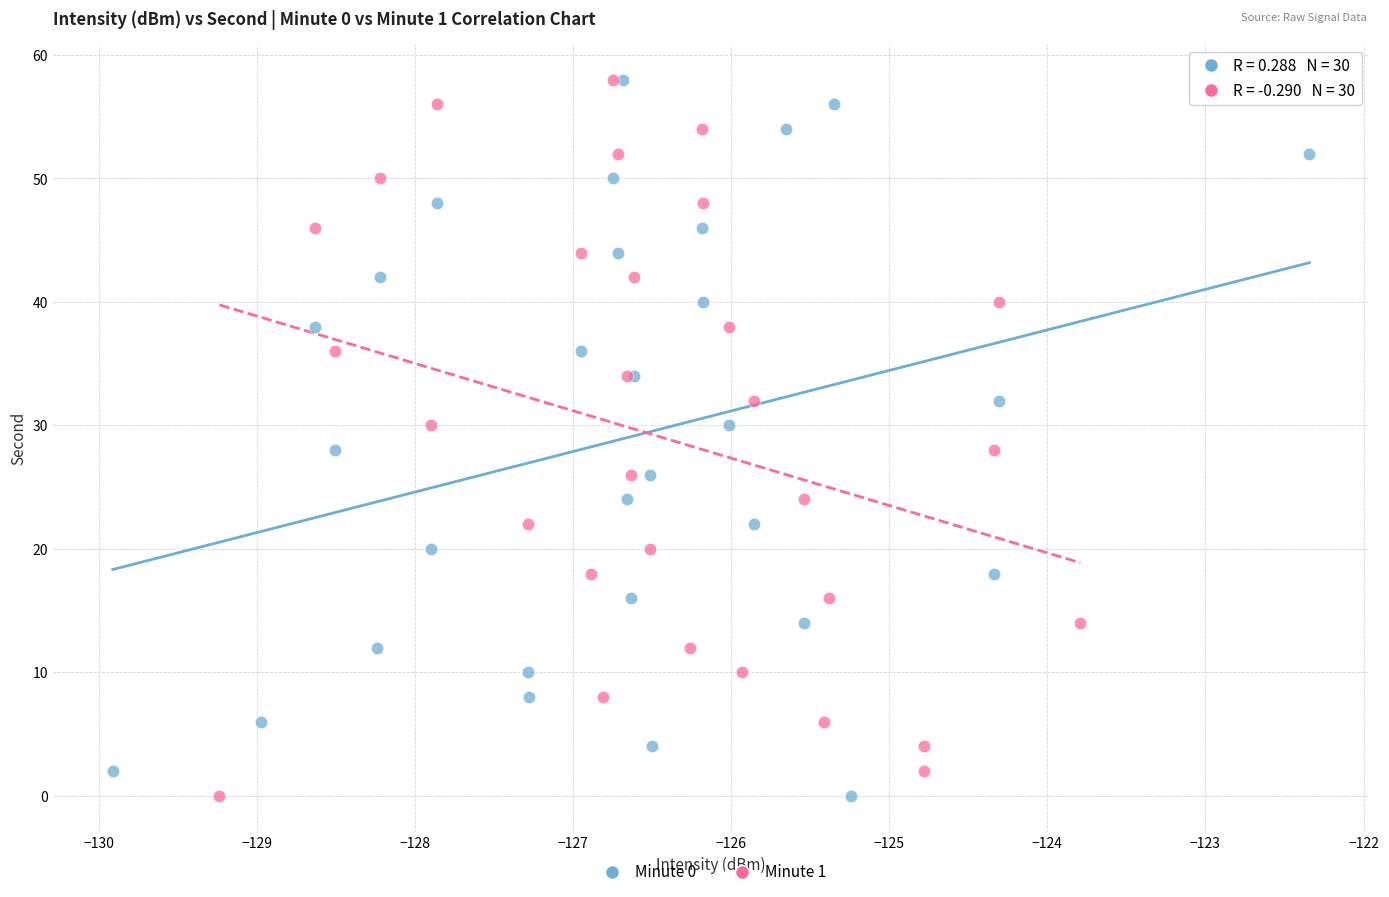

What are all the series names shown in the legend?

Minute 0, Minute 1